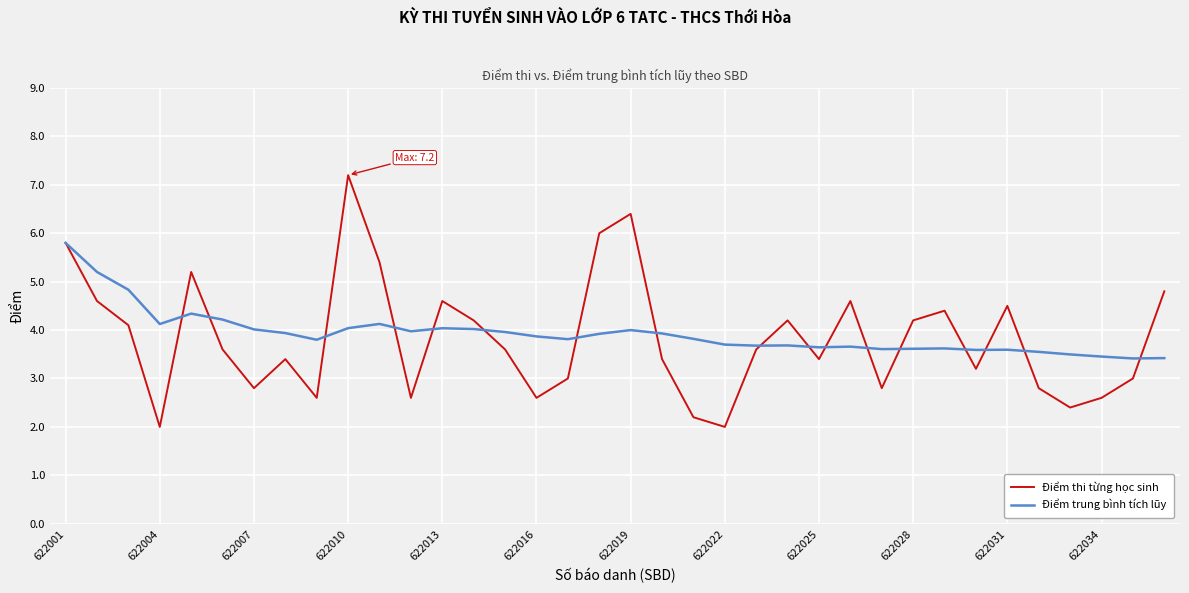

What is the highest value of the Điểm thi từng học sinh series?

7.2